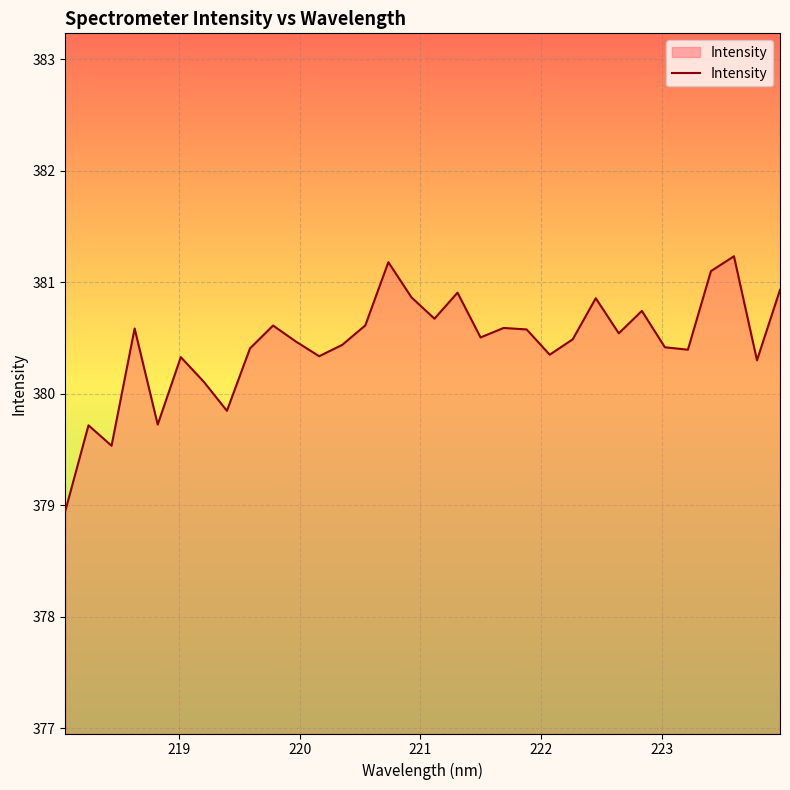

What is the difference between the second highest and second lowest values?

1.6